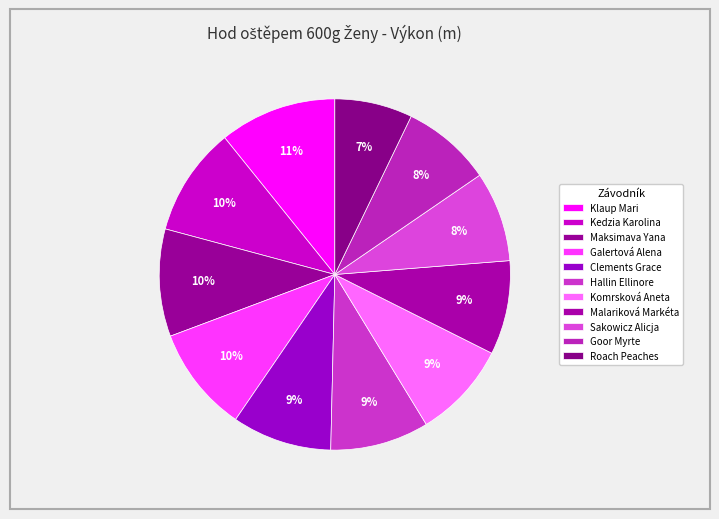

To the nearest percent, what is the average slice percentage?

9%